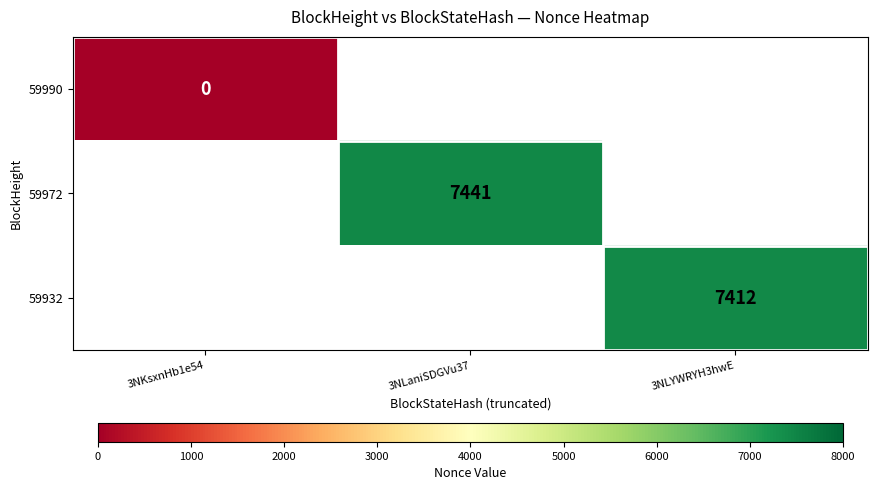

Is the value of 59932 at 3NLYWRYH3hwE greater than the value of 59972 at 3NLaniSDGVu37?

No